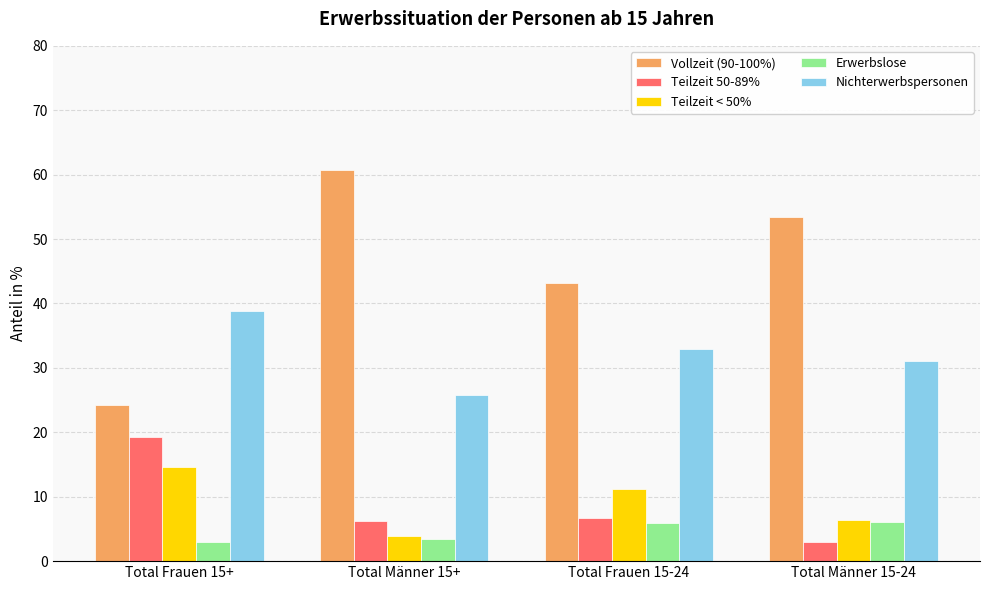

List the labels in order of Vollzeit (90-100%) value, largest first.

Total Männer 15+, Total Männer 15-24, Total Frauen 15-24, Total Frauen 15+